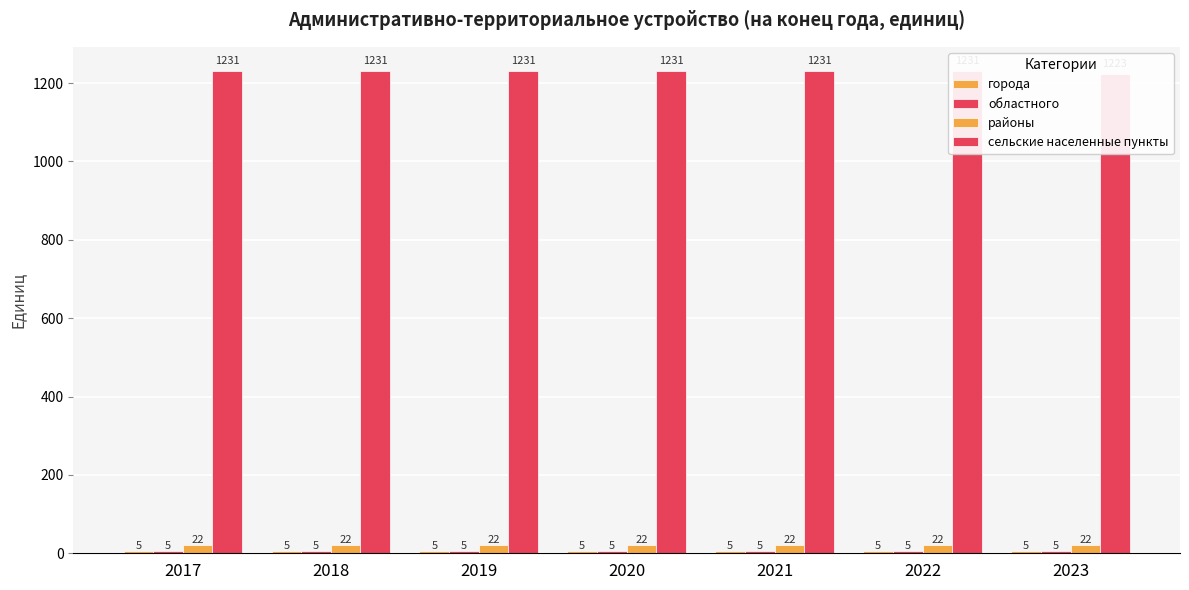

What is the sum of all областного values?

35